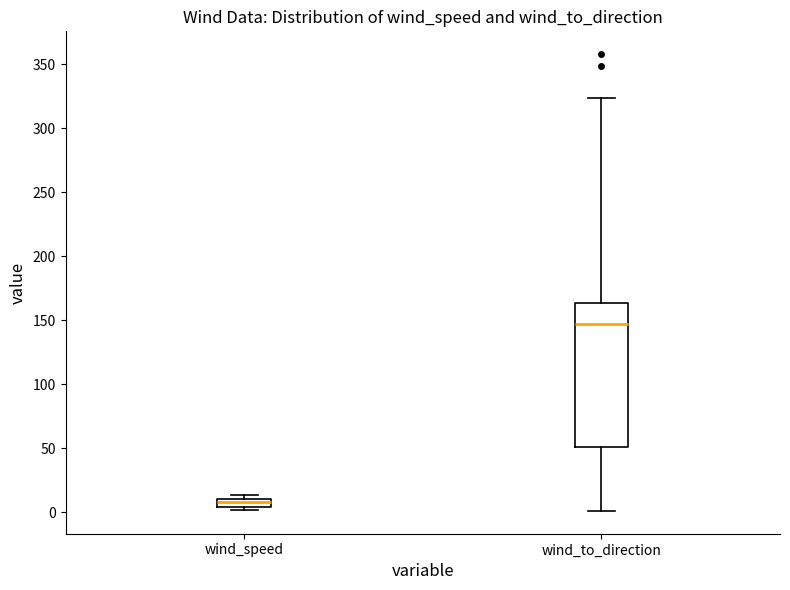

Which box has the highest median line?

wind_to_direction